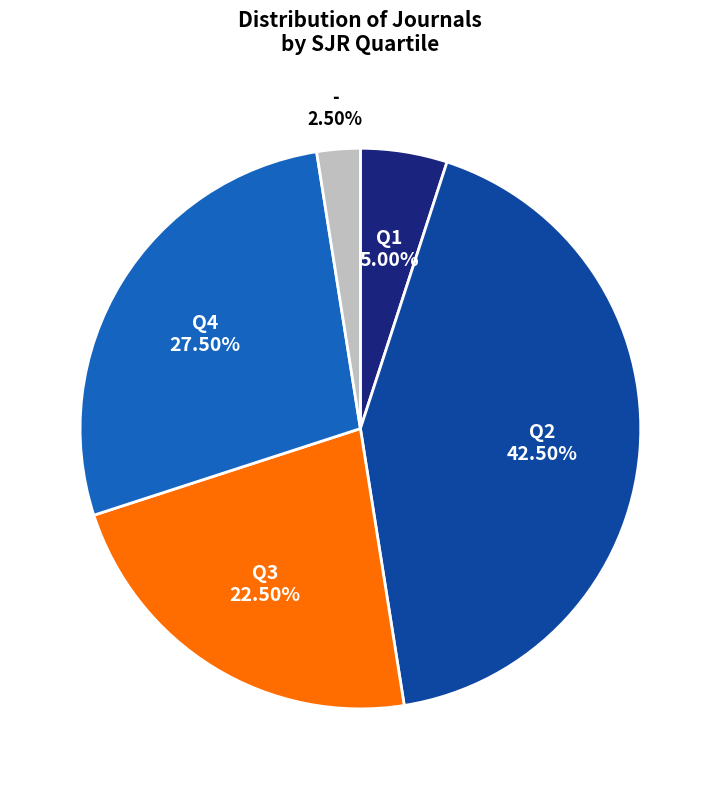

Is there a majority slice in this chart?

No